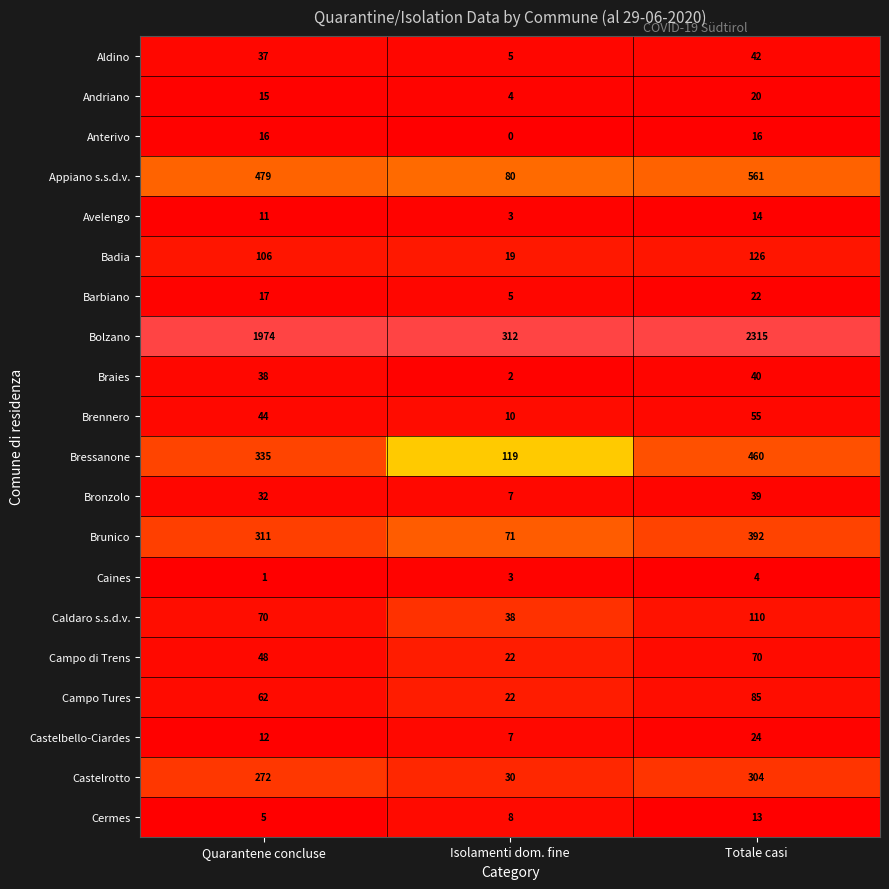

What is the approximate value of Castelrotto at Quarantene concluse, to the nearest 10?

270